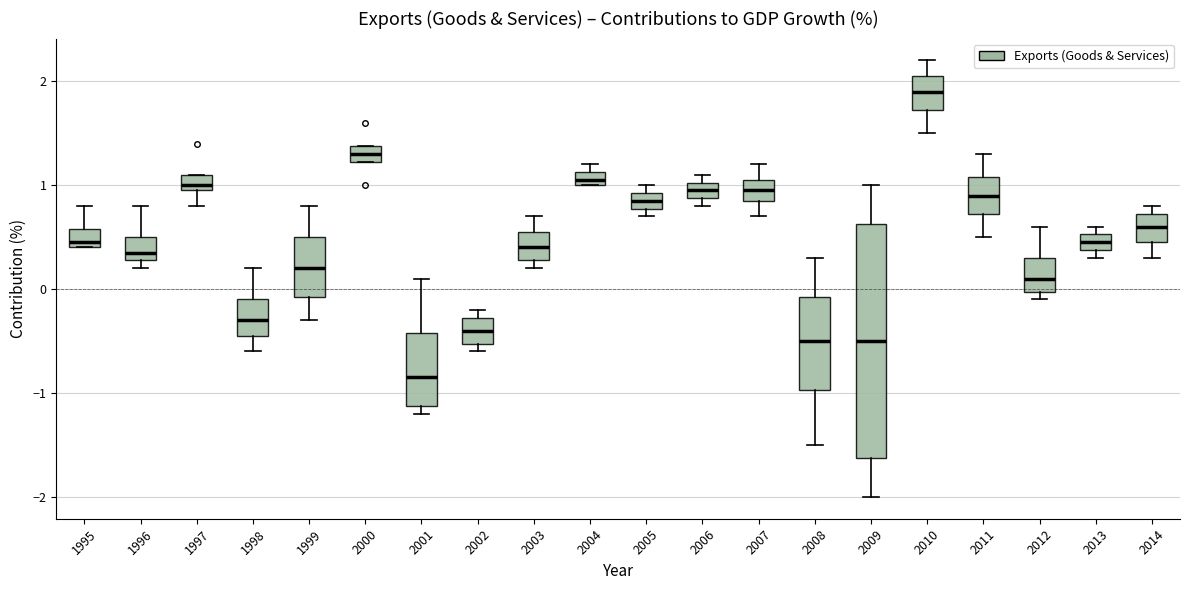

Which box is the tallest, from its lower edge to its upper edge?

2009